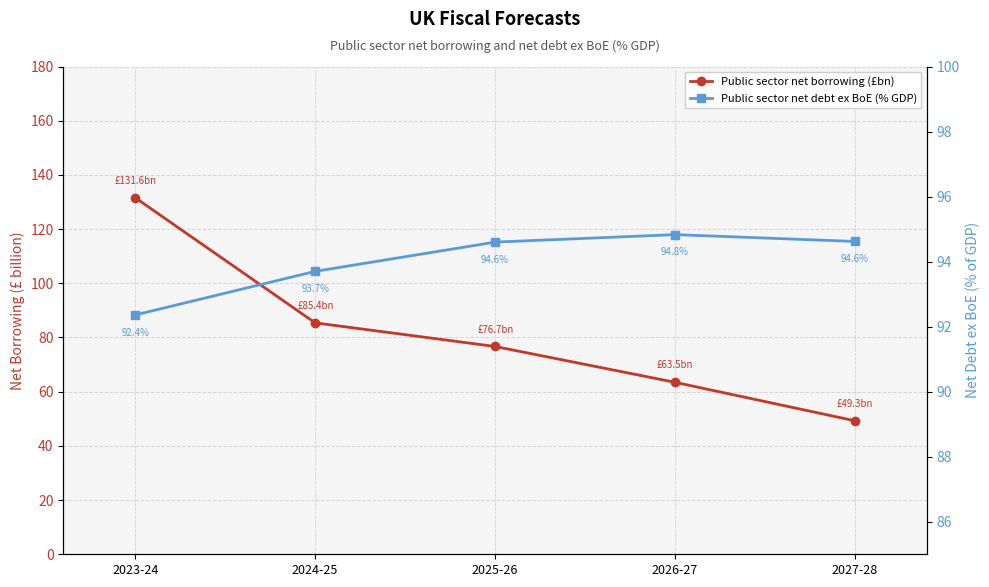

What is the spread (max minus min) of values at 2025-26?

17.9